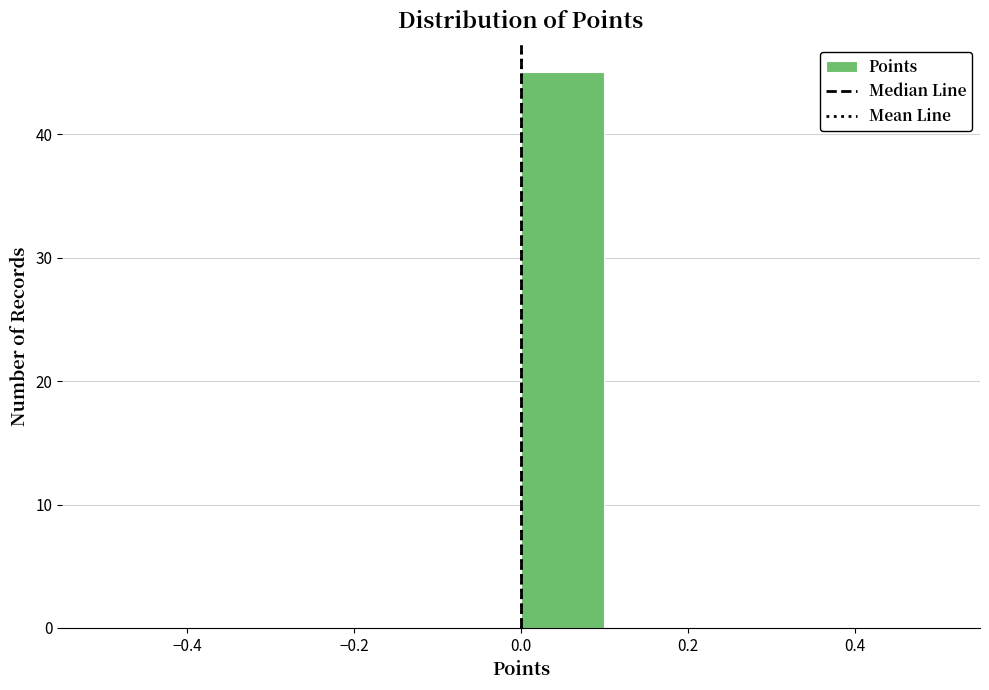

Which range on the x-axis has the tallest bar?

0.0 to 0.1